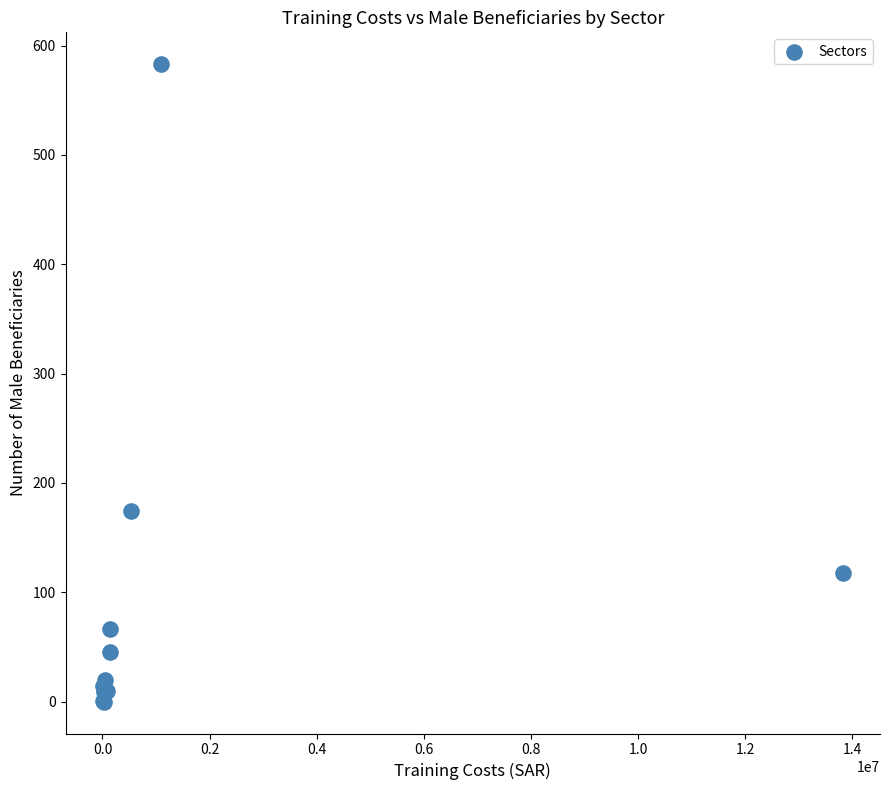

What Y value in the scatter plot is closest to 291?

174